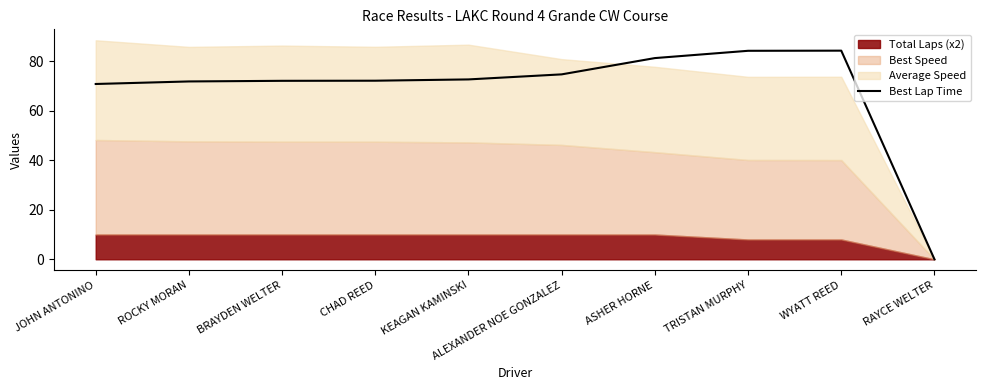

What is the maximum value shown in the chart?

84.2